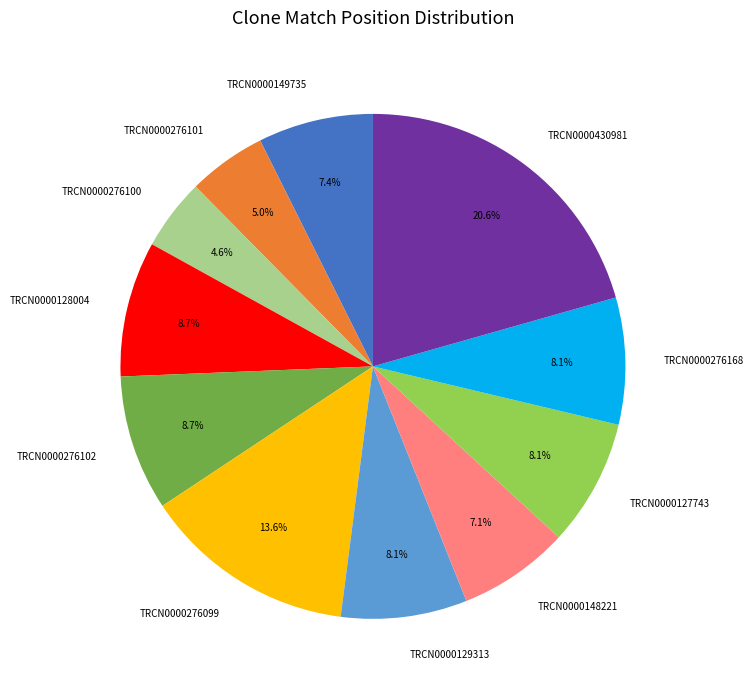

True or false: TRCN0000128004 accounts for 9% of the total.

True